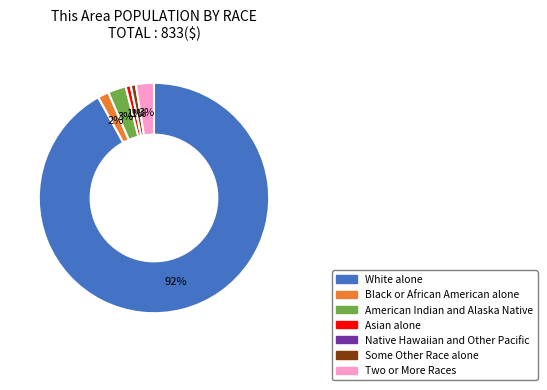

Which category accounts for the majority?

White alone